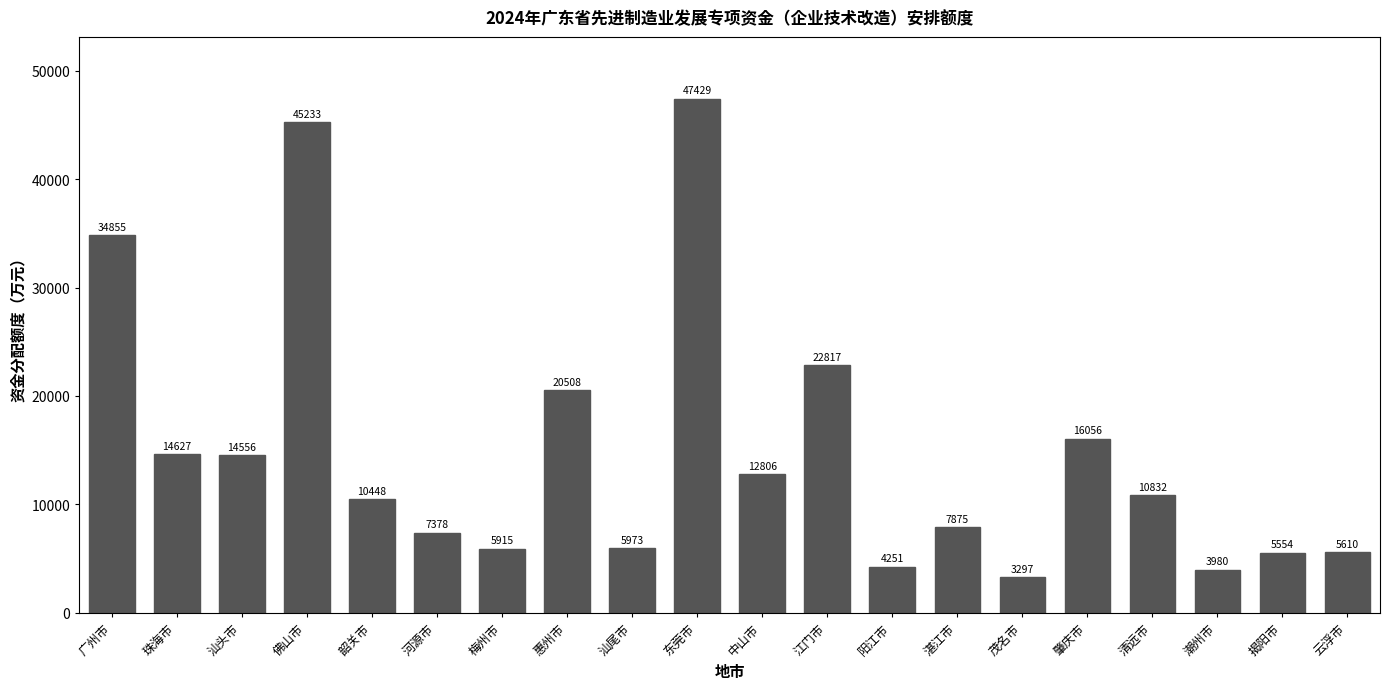

Reading left to right, what are all the values shown in this chart?

34855	14627	14556	45233	10448	7378	5915	20508	5973	47429	12806	22817	4251	7875	3297	16056	10832	3980	5554	5610